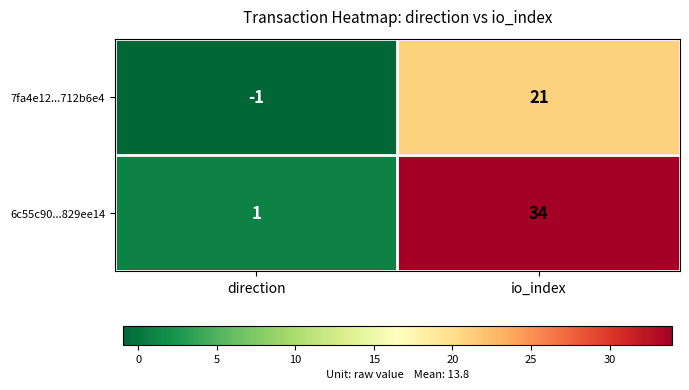

What is the maximum value for 6c55c90...829ee14?

34